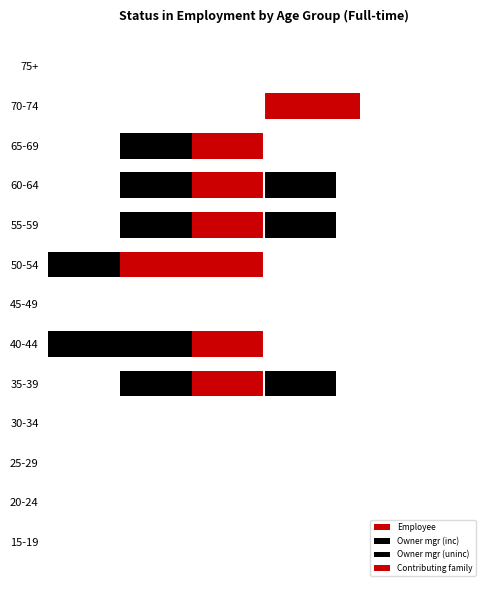

How many values in the Owner mgr (uninc) series exceed 0?

3